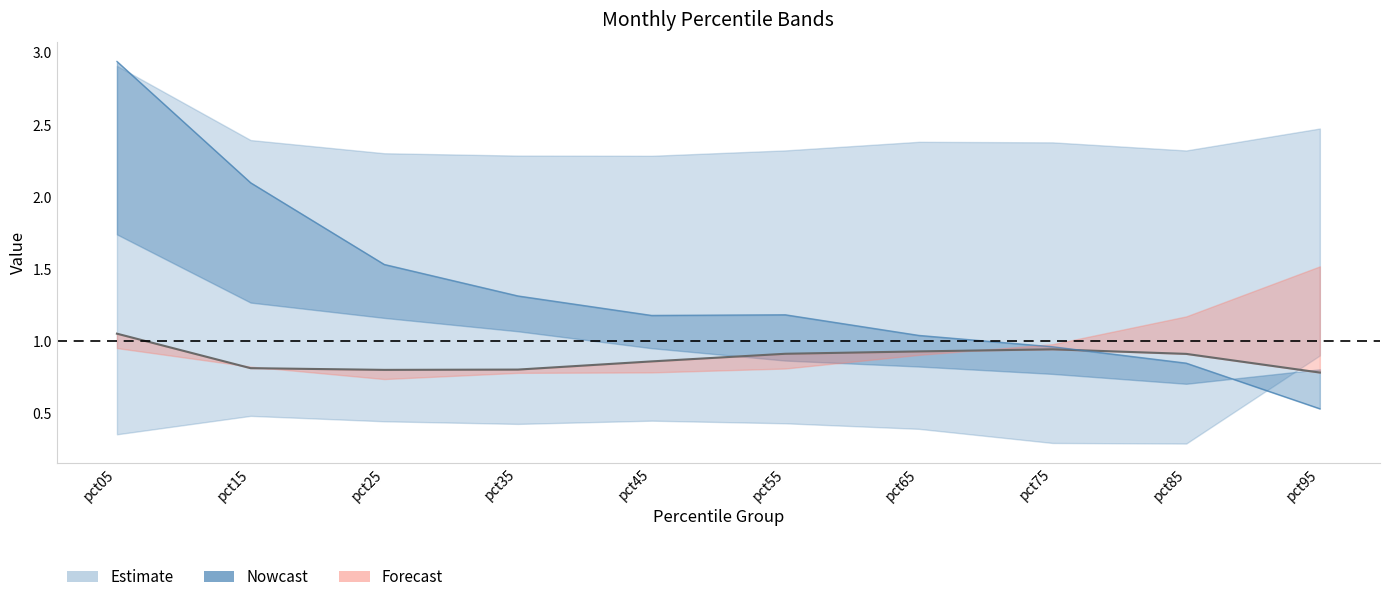

The value at pct05 is 1.7. True or false?

False